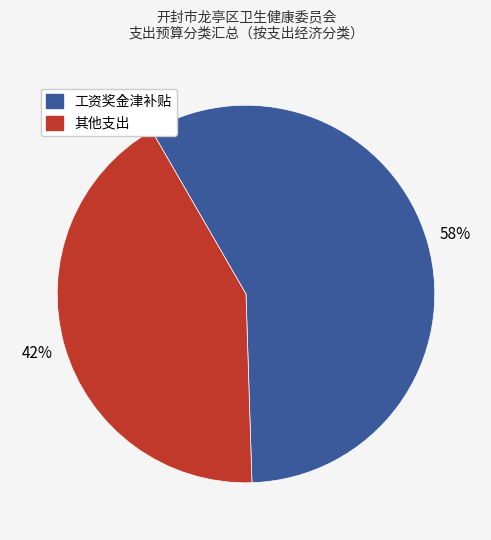

Is it true that 工资奖金津补贴 is 52% of the pie?

False